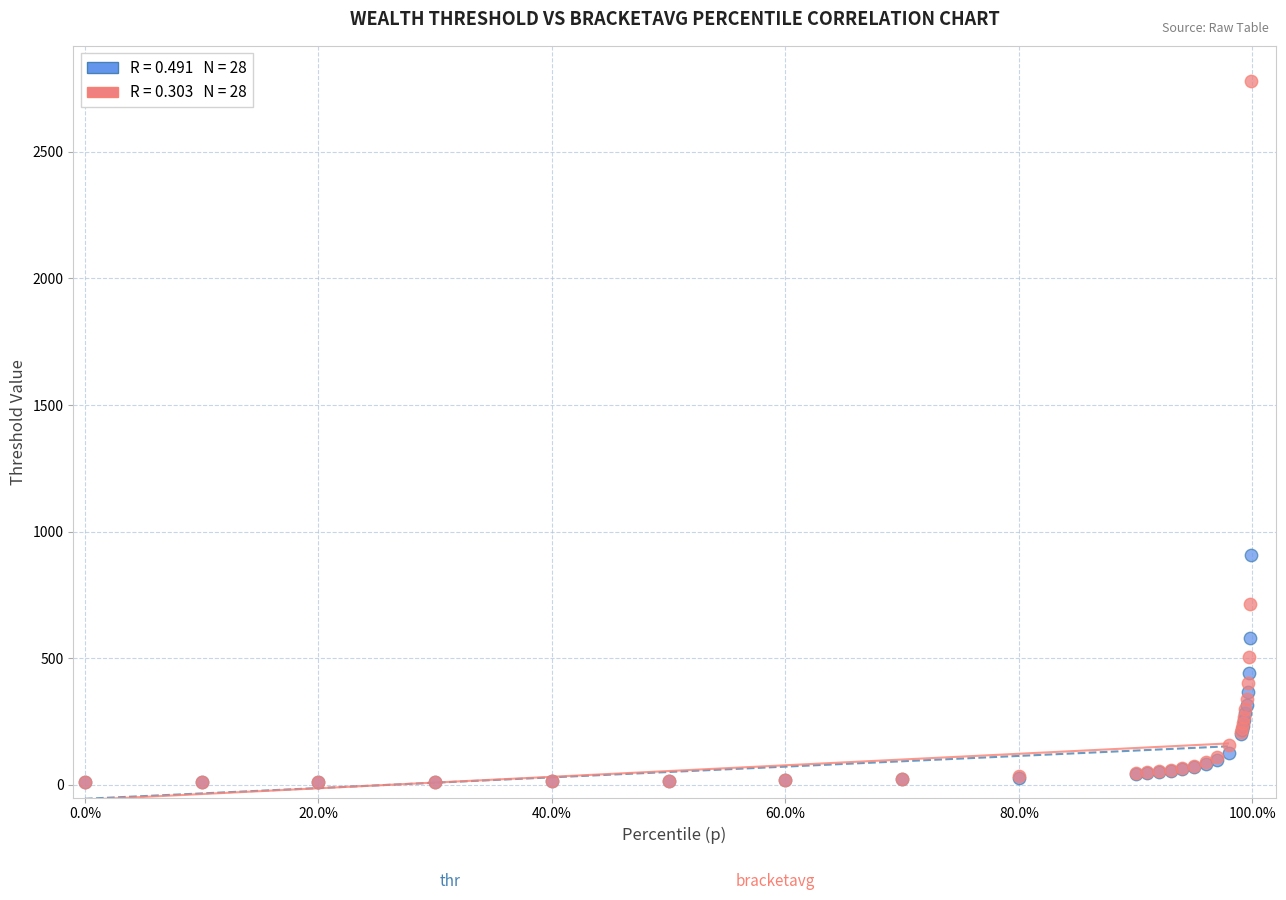

Across all series, what Y value is closest to 1394?

908.9